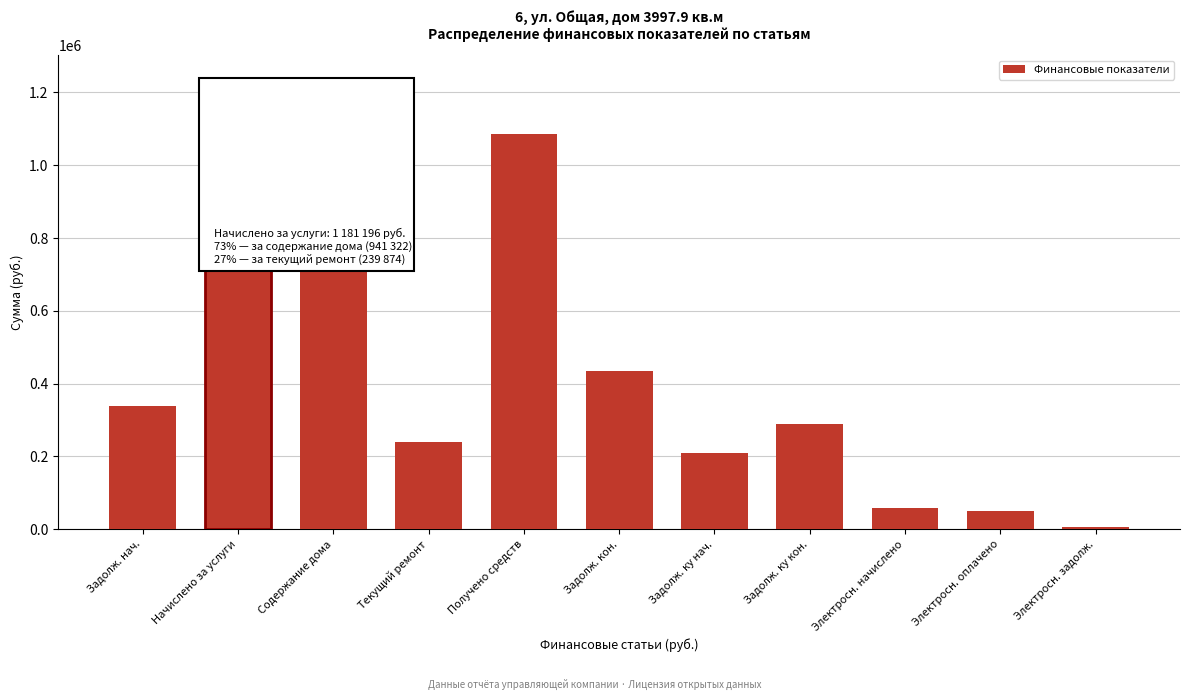

Reading right to left, what are all the values shown in this chart?

Электросн. задолж.=7487.2	Электросн. оплачено=50192.0	Электросн. начислено=57679.2	Задолж. ку кон.=288535.5	Задолж. ку нач.=209494.0	Задолж. кон.=434017.2	Получено средств=1085149.0	Текущий ремонт=239874.0	Содержание дома=941322.3	Начислено за услуги=1181196.3	Задолж. нач.=337969.9